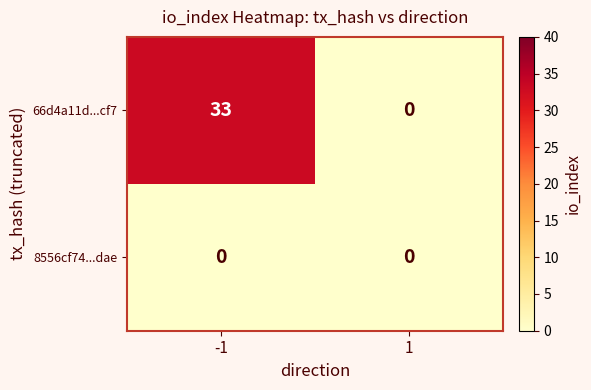

Which series has the largest total across all categories?

66d4a11d...cf7